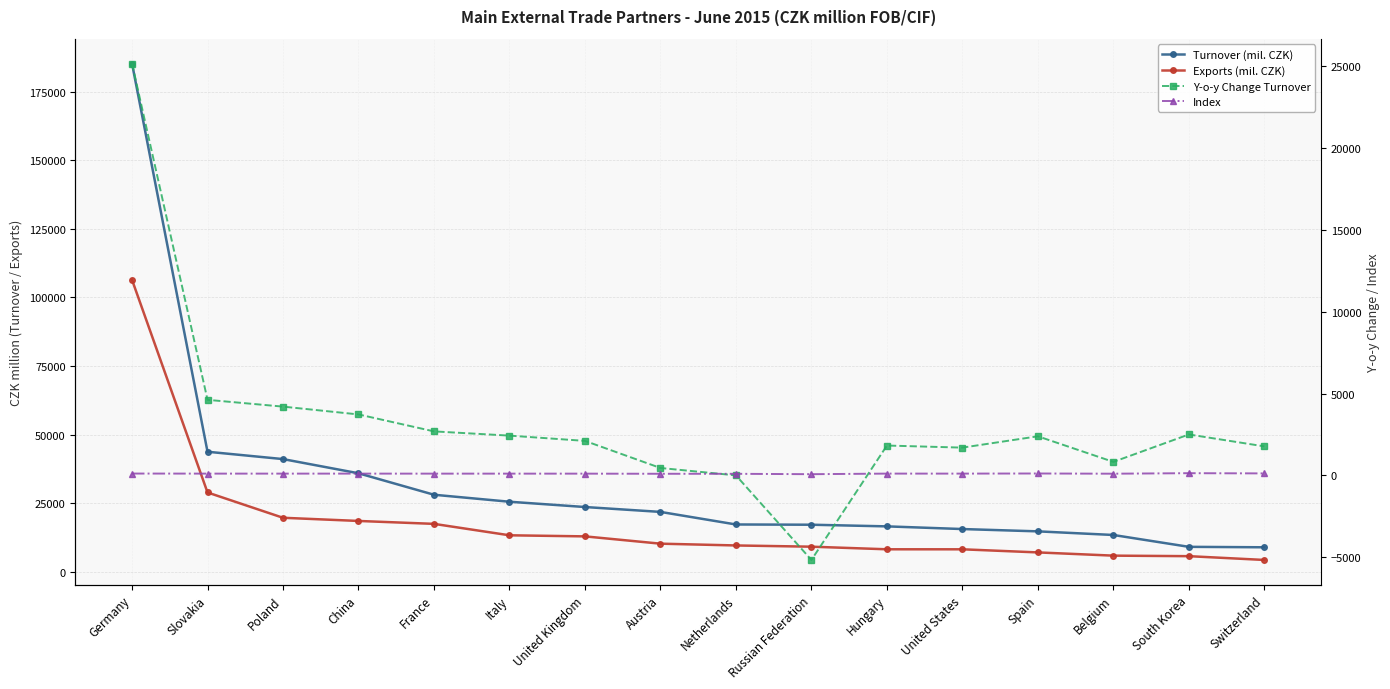

What is the sum of the Index values at Netherlands and Russian Federation?

176.9